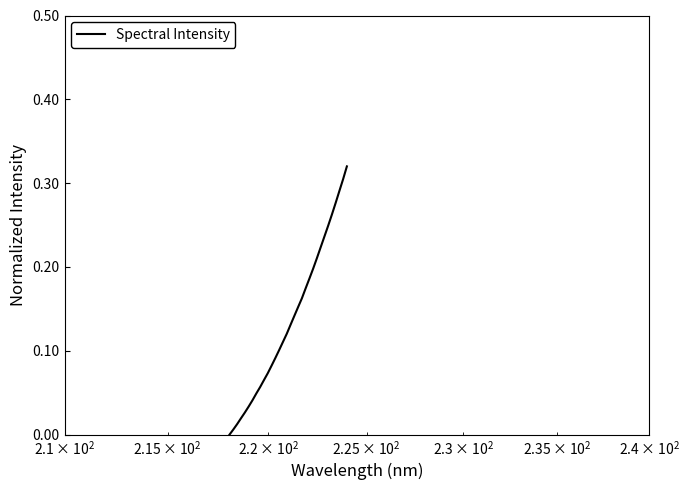

How many lines are shown in the chart?

1